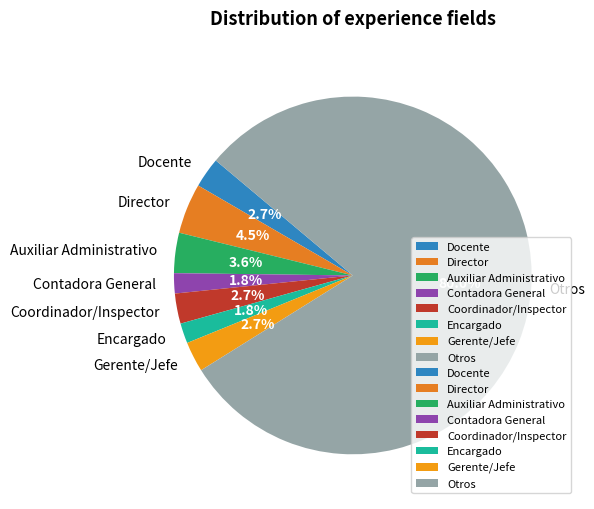

Does any single category account for the majority?

Yes